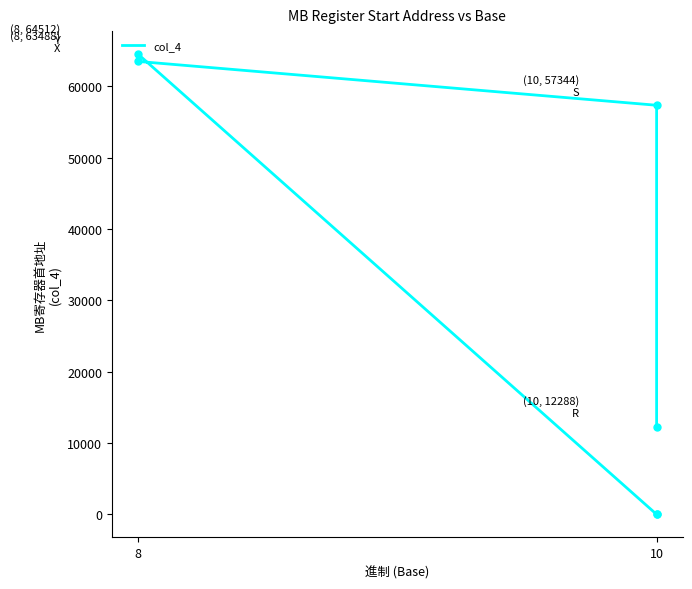

What is the value of the 5th point from the left?

57344